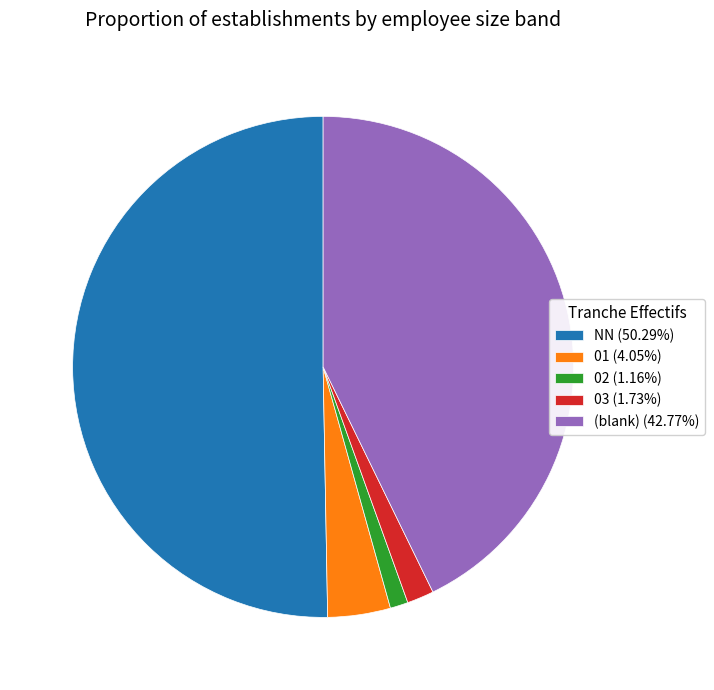

Does (blank) (42.77%) represent more than half of the total?

No